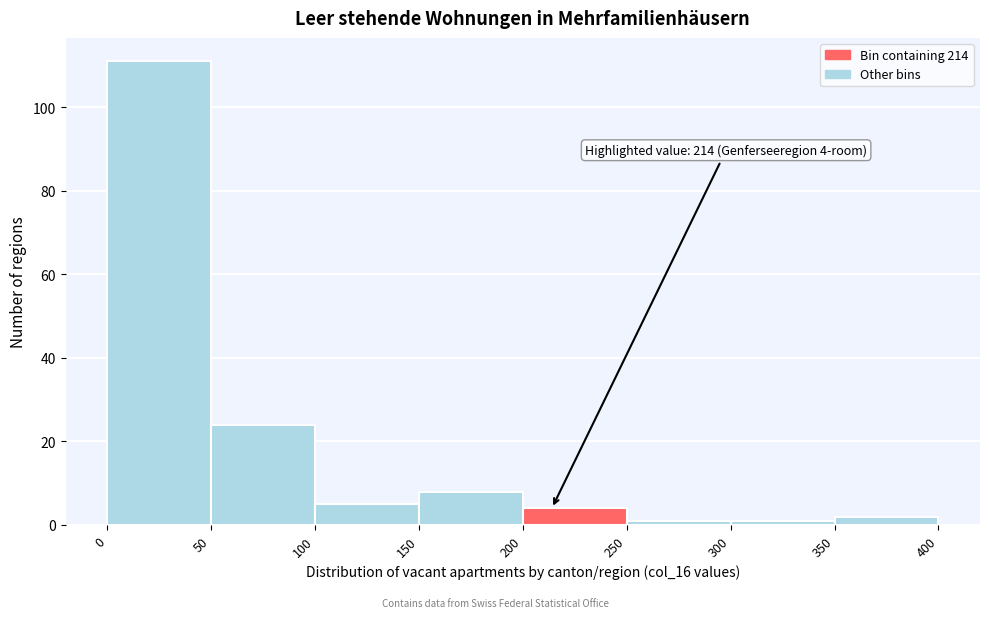

Over which range of the x-axis is the bar tallest?

0 to 50